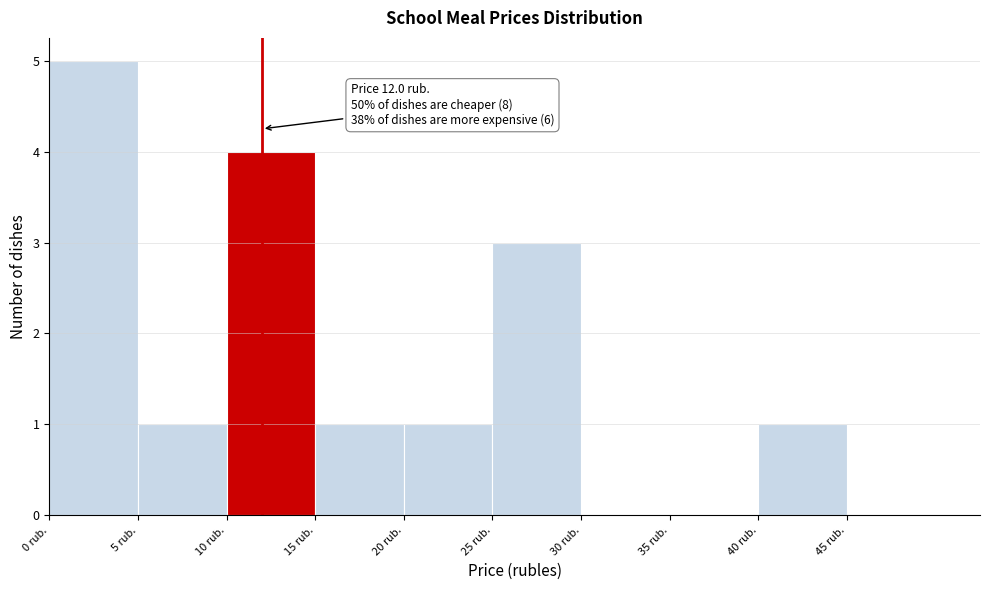

Which range on the x-axis has the tallest bar?

0 to 5